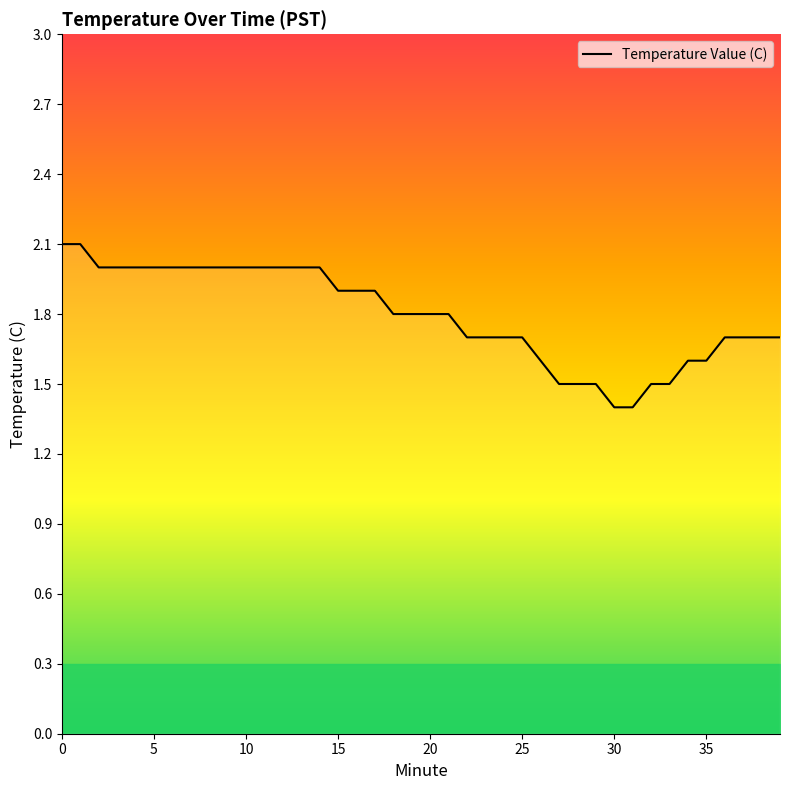

What is the minimum value shown in the chart?

1.4